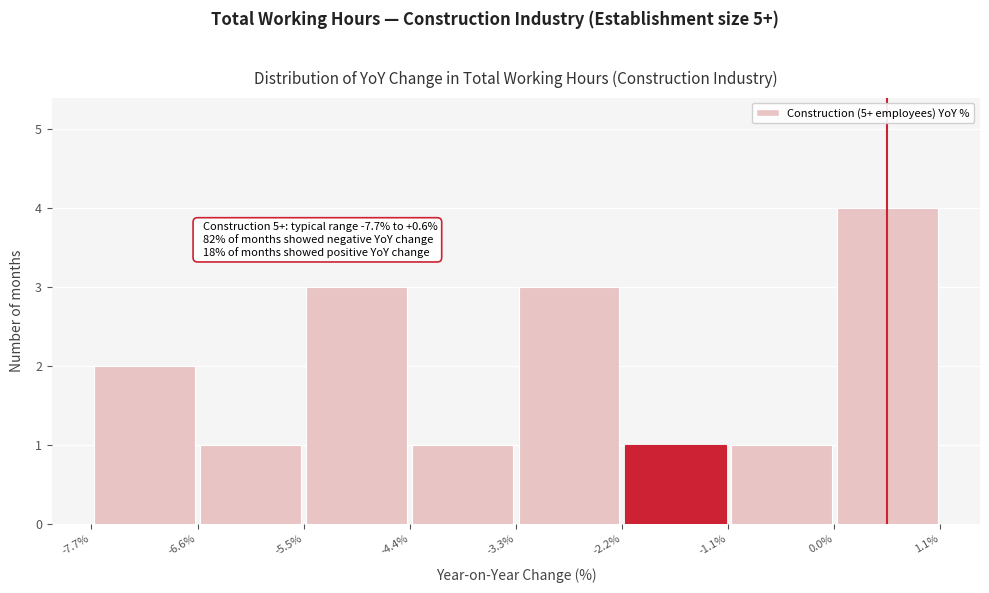

Which range on the x-axis has the tallest bar?

0.0% to 1.1%